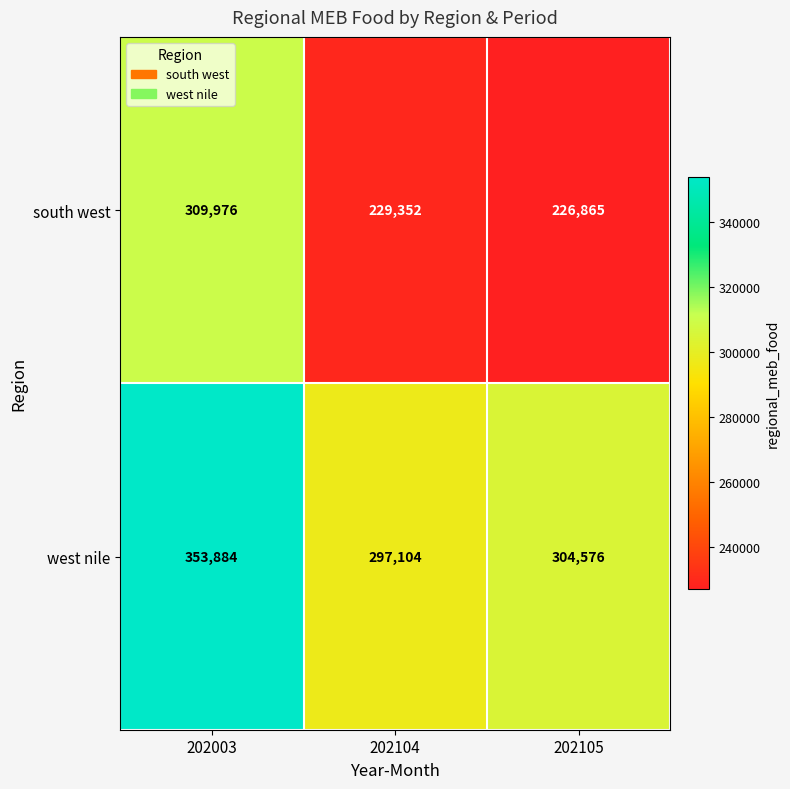

Is it true that west nile equals 353884 at 202003?

True